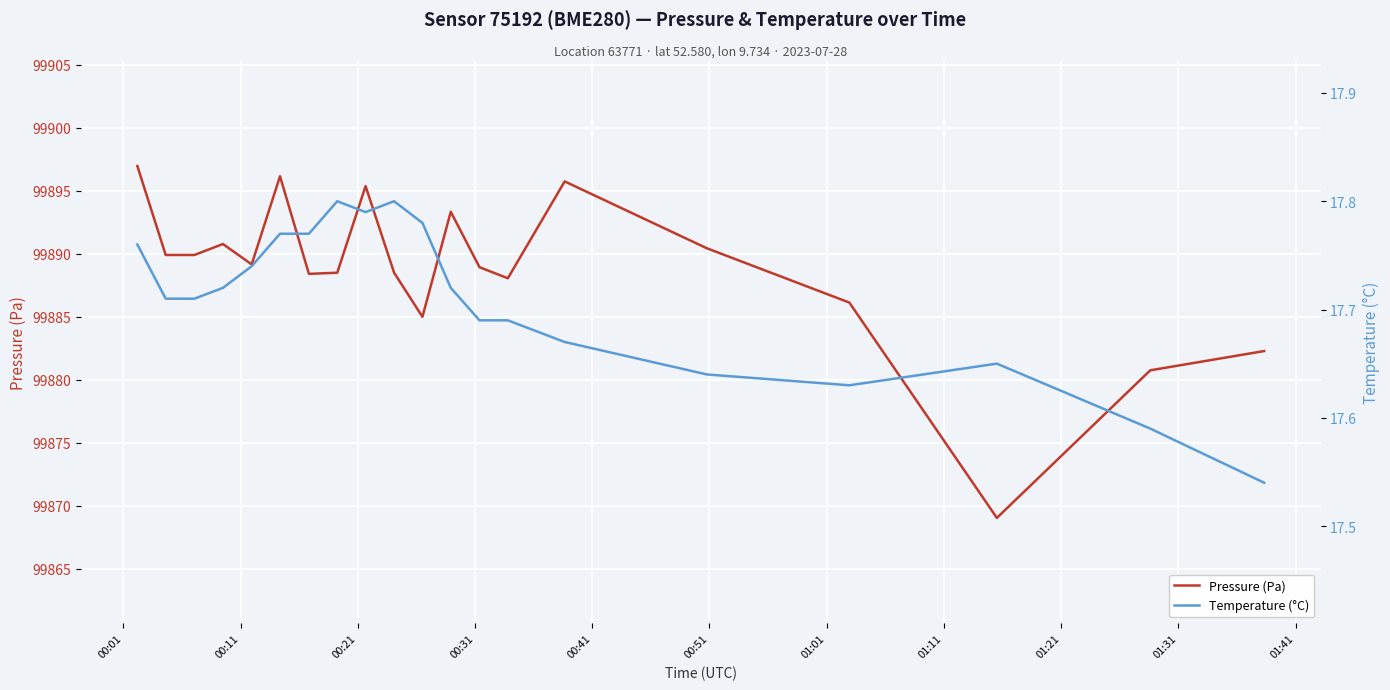

What is the lowest value of the Pressure (Pa) series?

99869.0